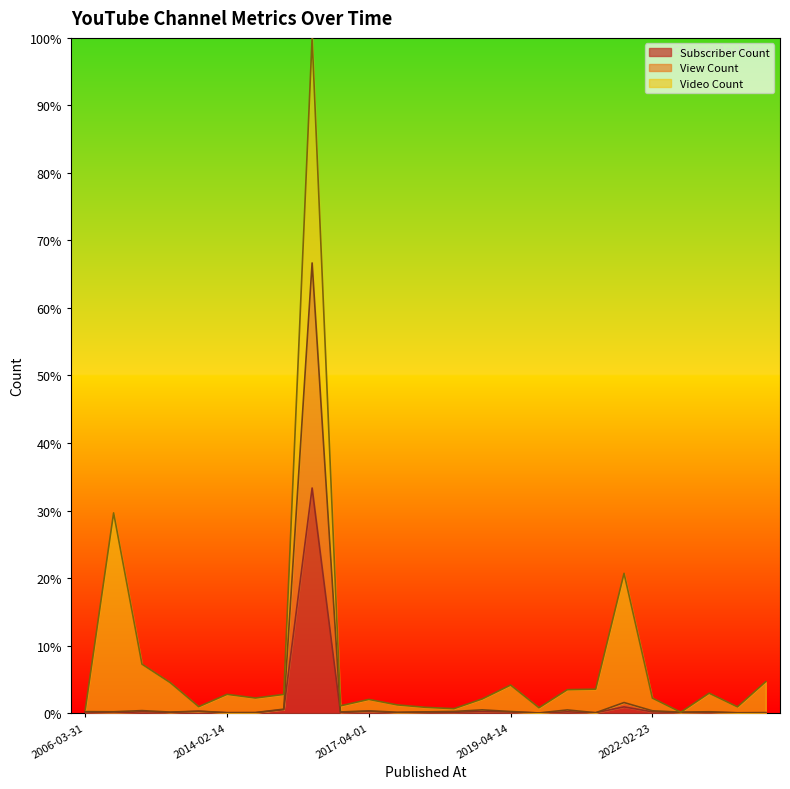

What are all the series names shown in the legend?

Subscriber Count, View Count, Video Count